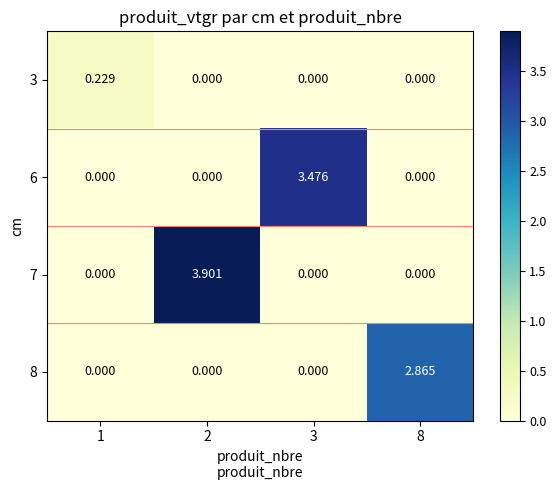

Is the value of 8 at 8 greater than the value of 3 at 1?

Yes